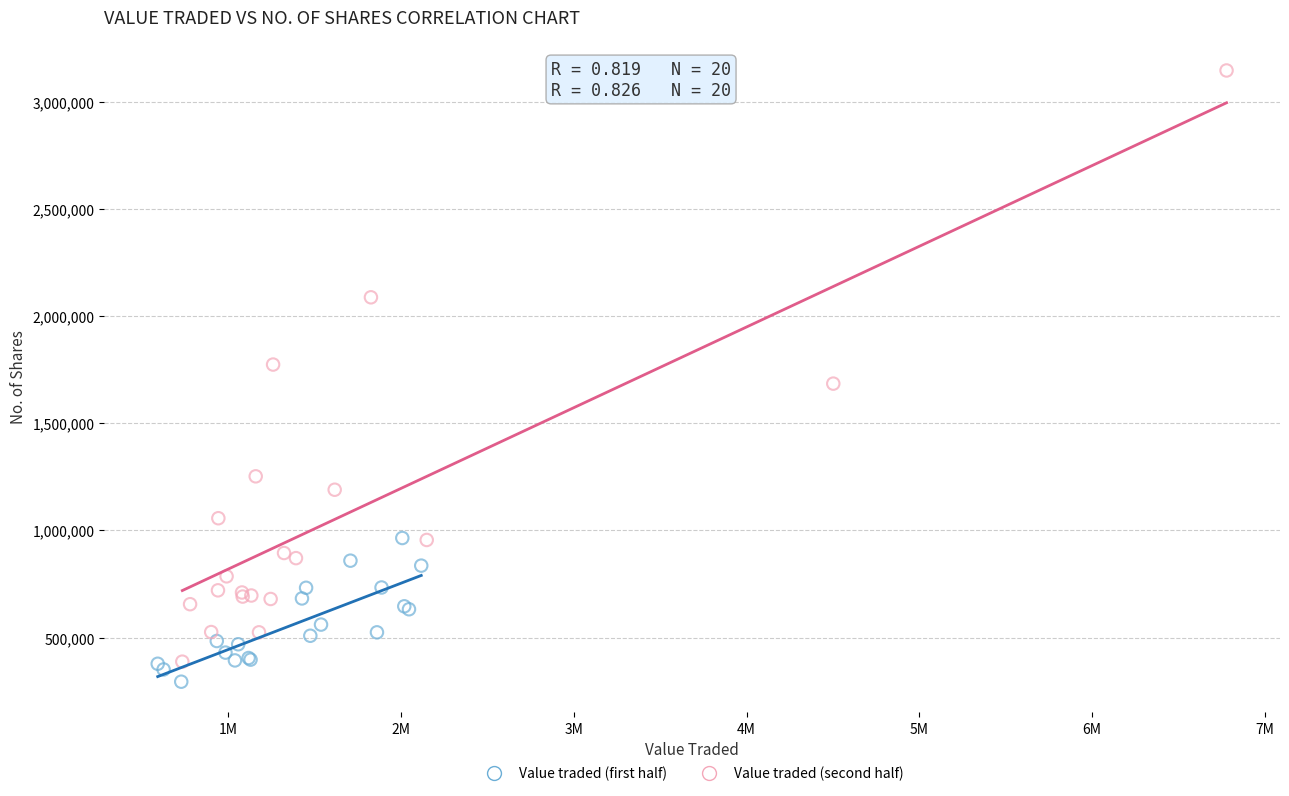

Which series reaches the maximum Y coordinate?

Value traded (second half)